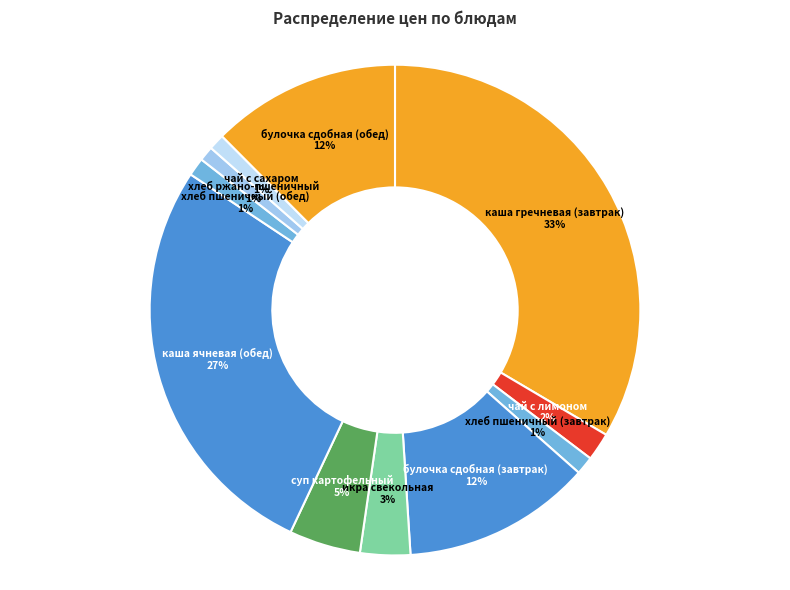

Count the number of slices in the pie.

11